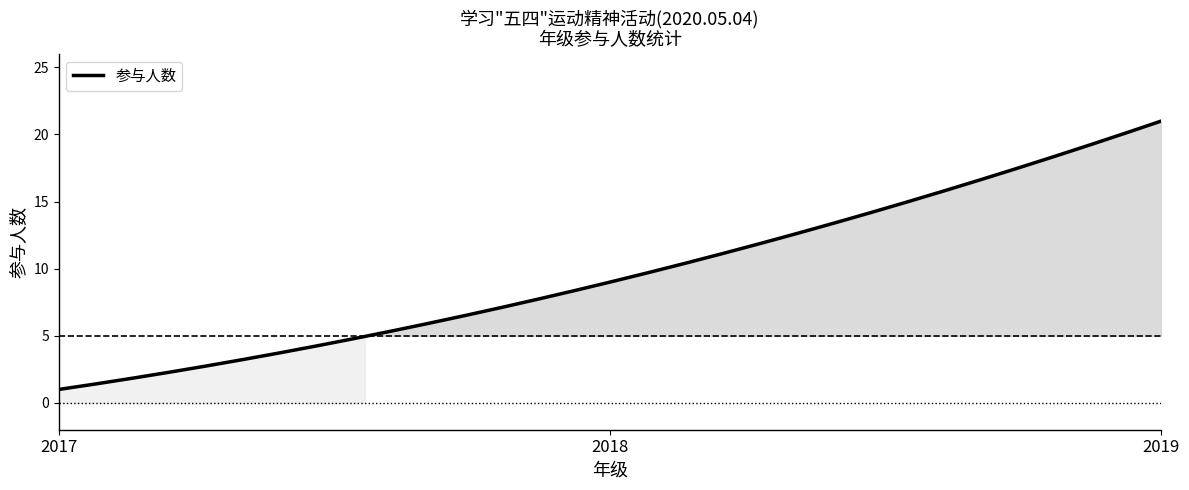

What is the minimum value shown in the chart?

1.0